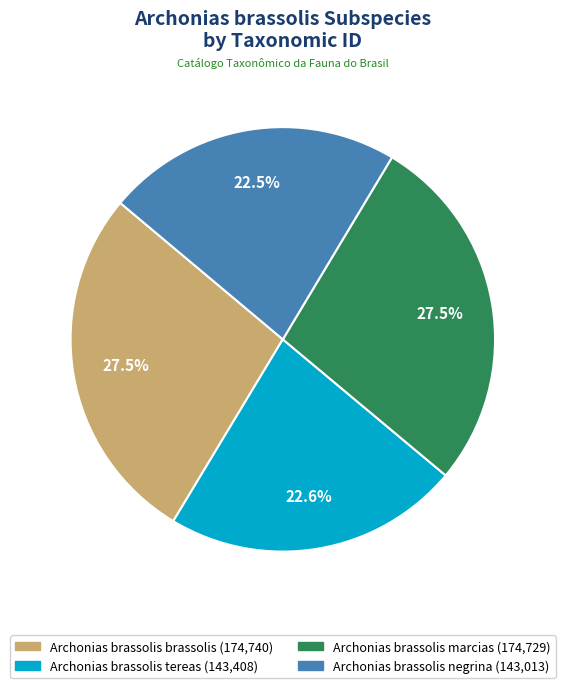

Does Archonias brassolis brassolis account for over 50% of the chart?

No